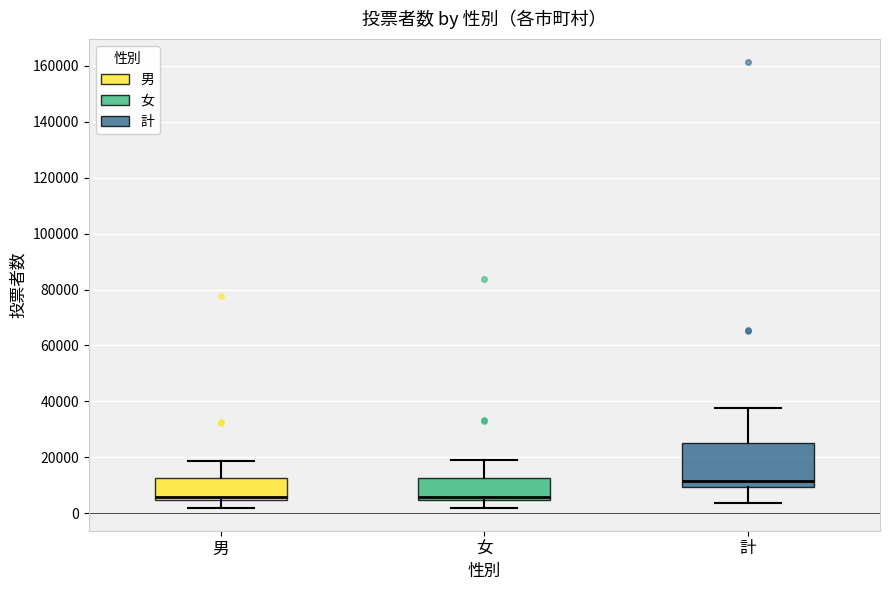

Reading left to right, transcribe this box plot: for each box, give where its median line is, the range the box spans, and where its two whiskers end, as read against the y-axis. The values are not printed on the chart, so give them approximately, as read against the axis.

男: median 6000, box 4000 to 12000, whiskers 2000 to 18000
女: median 6000, box 4000 to 12000, whiskers 2000 to 18000
計: median 12000, box 10000 to 26000, whiskers 4000 to 38000